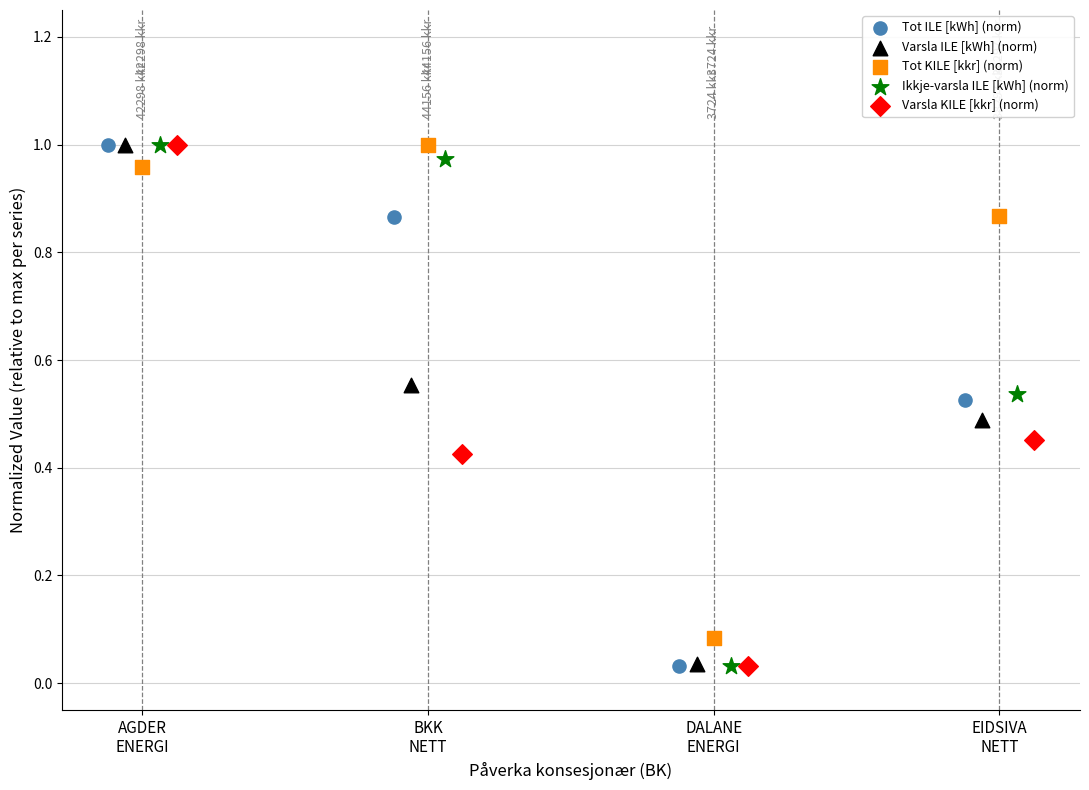

What are all the series names shown in the legend?

Tot ILE [kWh] (norm), Varsla ILE [kWh] (norm), Tot KILE [kkr] (norm), Ikkje-varsla ILE [kWh] (norm), Varsla KILE [kkr] (norm)